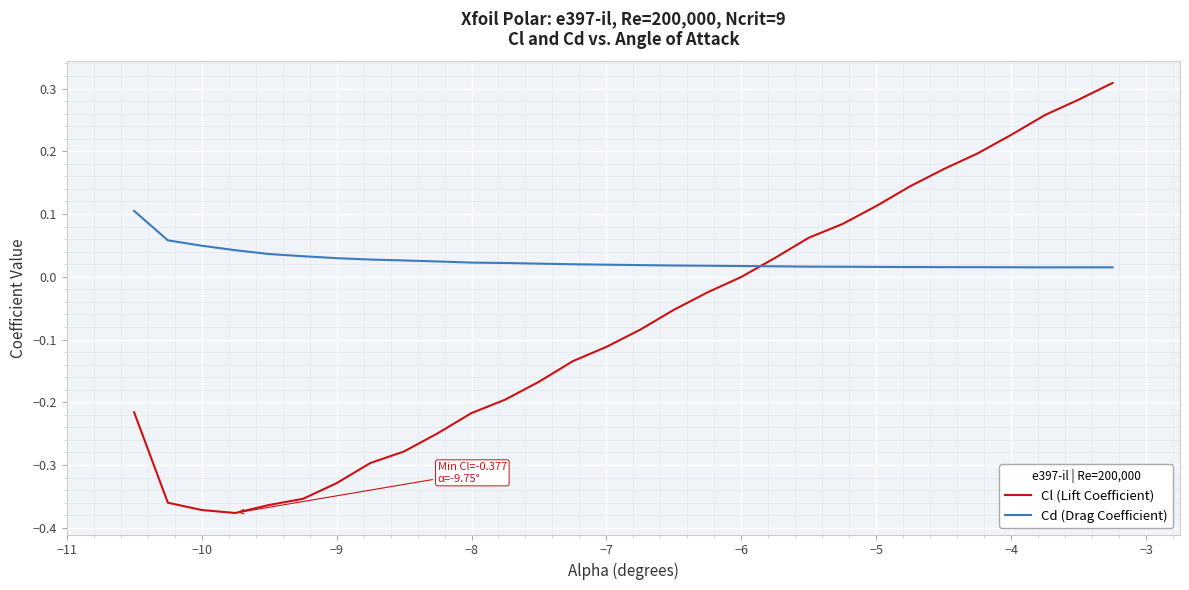

Which series has the largest total across all categories?

Cd (Drag Coefficient)